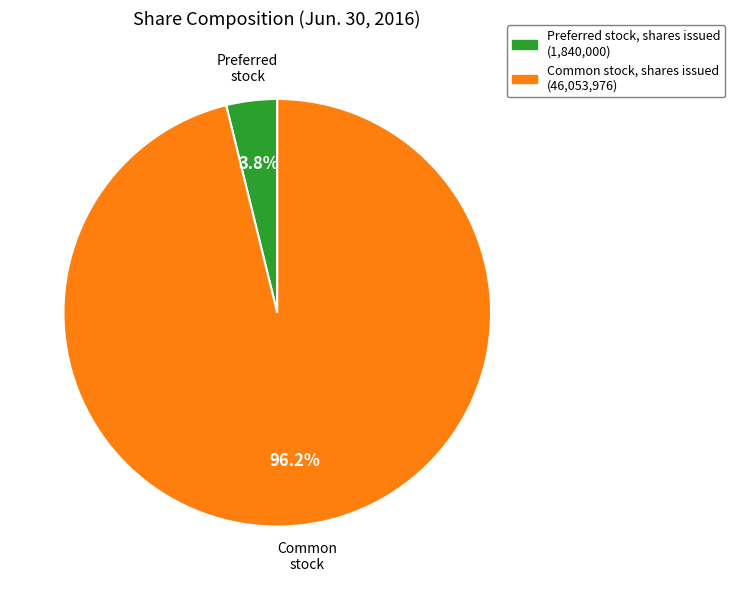

Which category has the biggest portion of the pie?

Common stock, shares issued